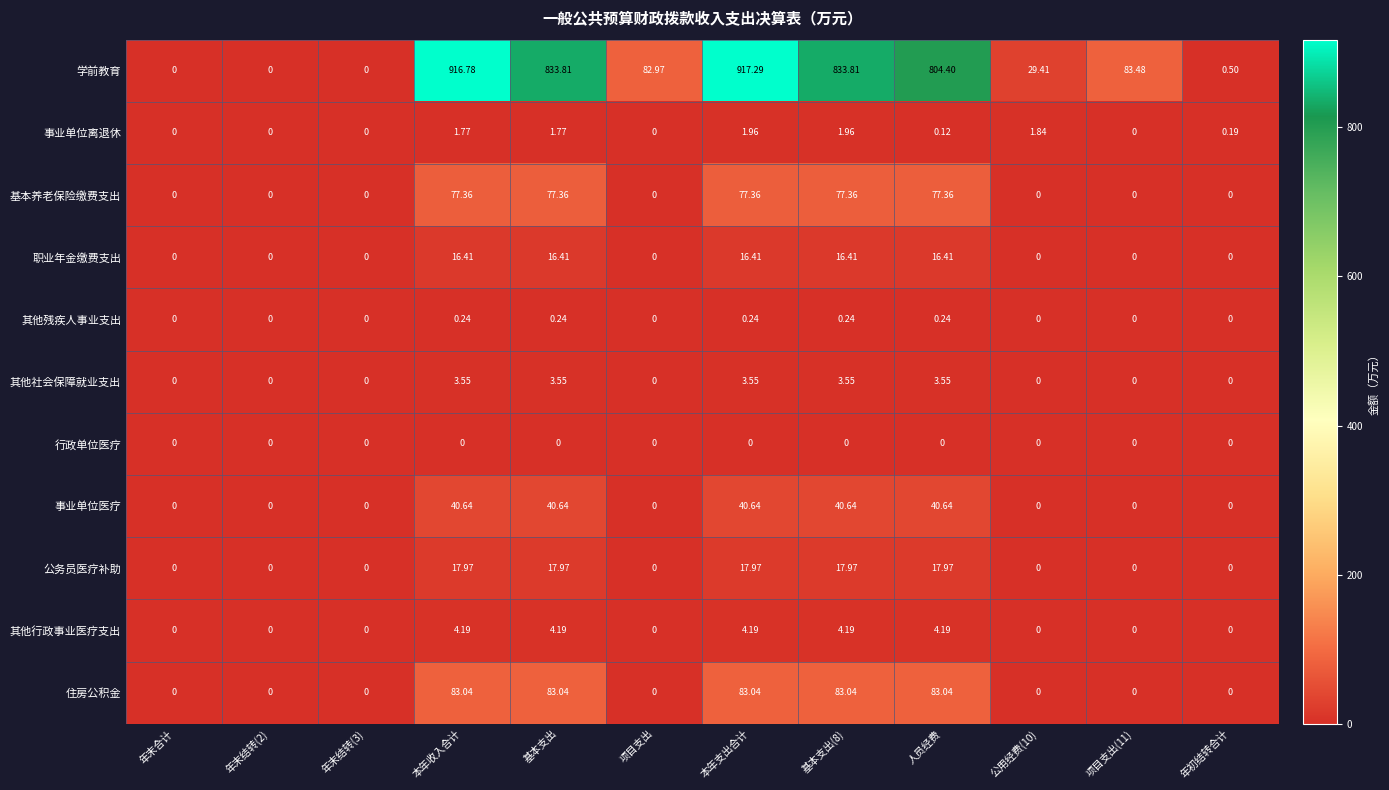

Rank the series by their maximum value, from lowest to highest.

行政单位医疗, 其他残疾人事业支出, 事业单位离退休, 其他社会保障就业支出, 其他行政事业医疗支出, 职业年金缴费支出, 公务员医疗补助, 事业单位医疗, 基本养老保险缴费支出, 住房公积金, 学前教育